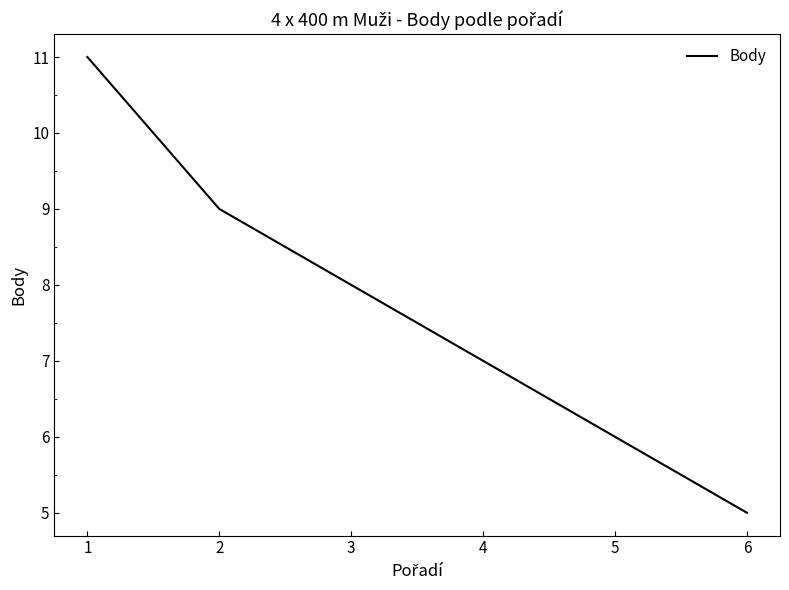

How many values are below 8?

3